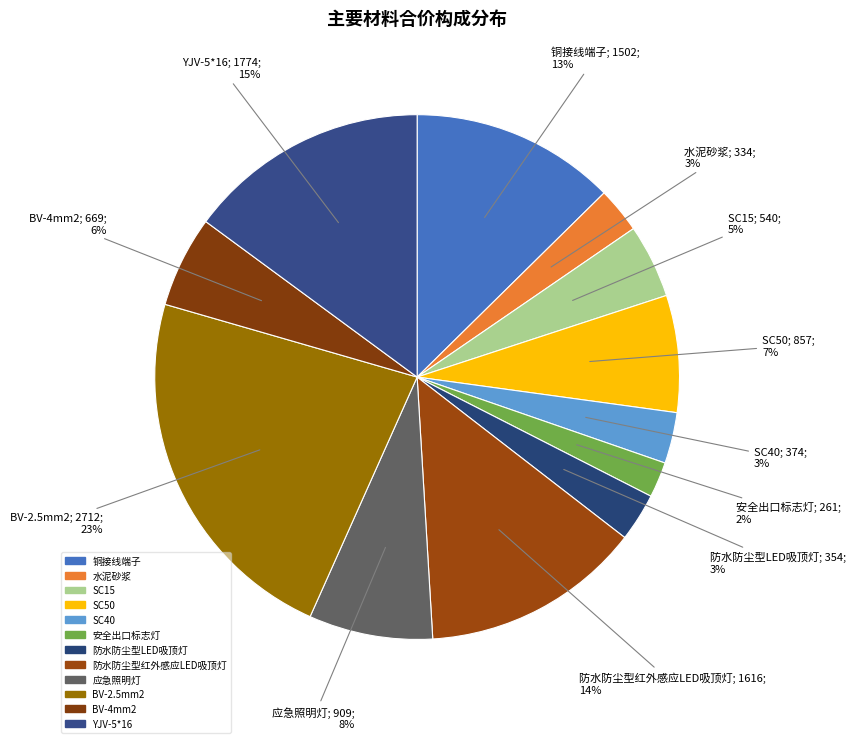

To the nearest percent, what is the difference between the 防水防尘型红外感应LED吸顶灯 and 水泥砂浆 slice percentages?

11%